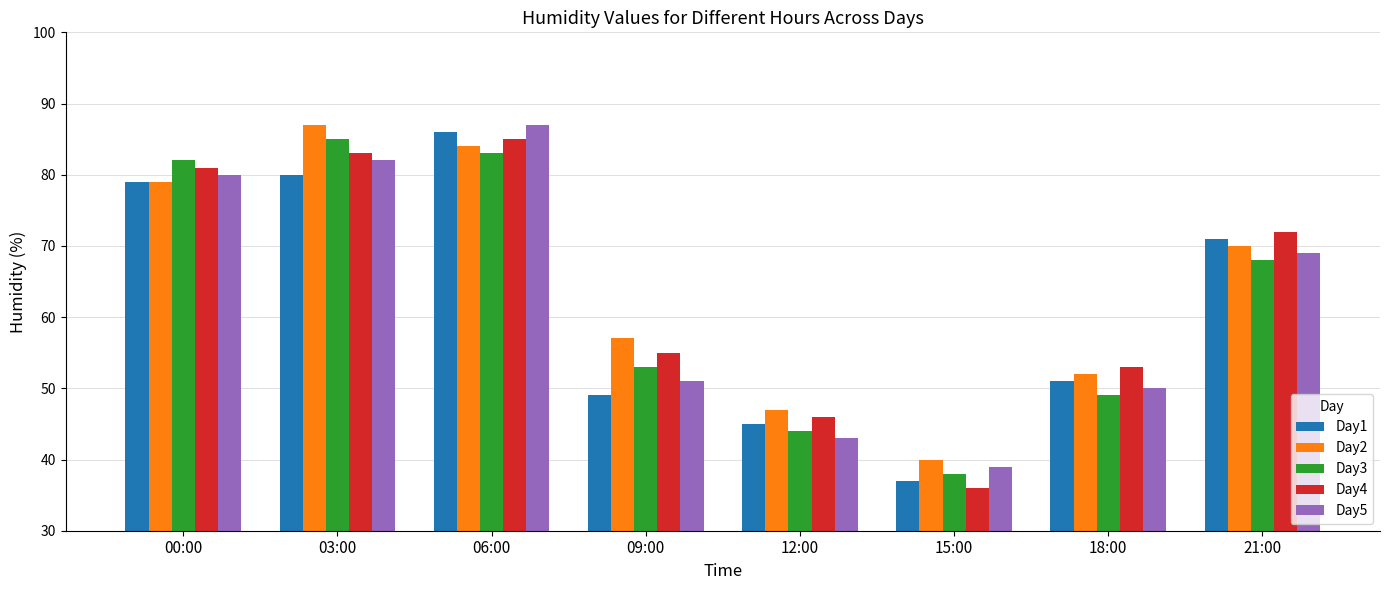

True or false: Day3 has a value of 142 at 00:00.

False